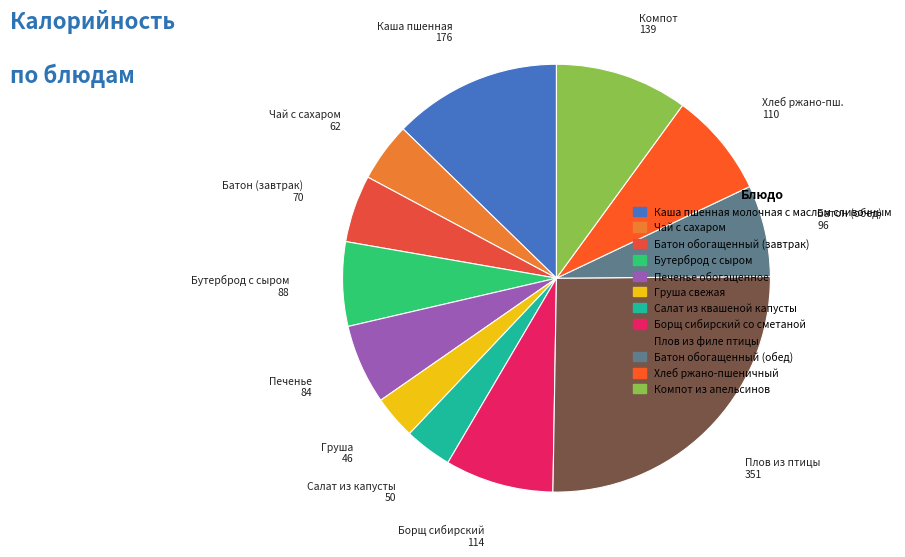

To the nearest percent, what is the average slice percentage?

8%